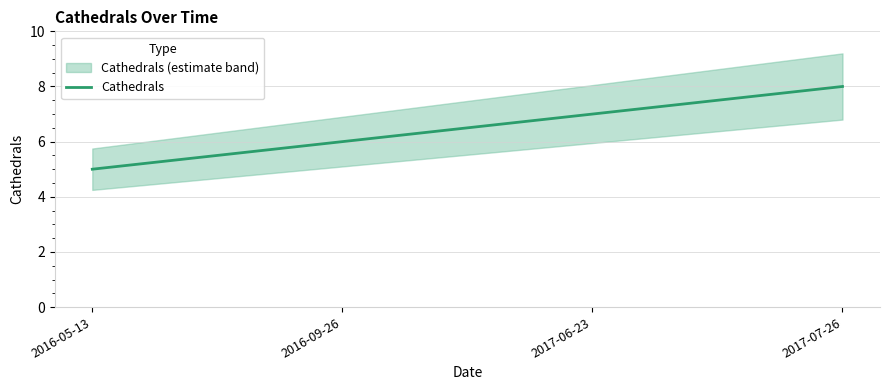

Between 2016-05-13 and 2016-09-26, which is larger?

2016-09-26